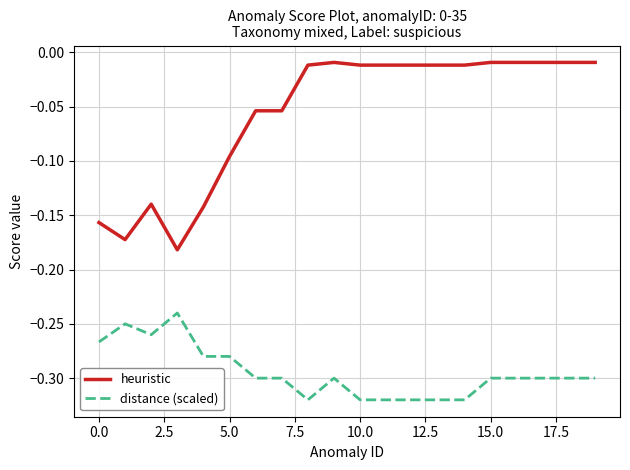

Rank the series by their average value, from highest to lowest.

heuristic, distance (scaled)